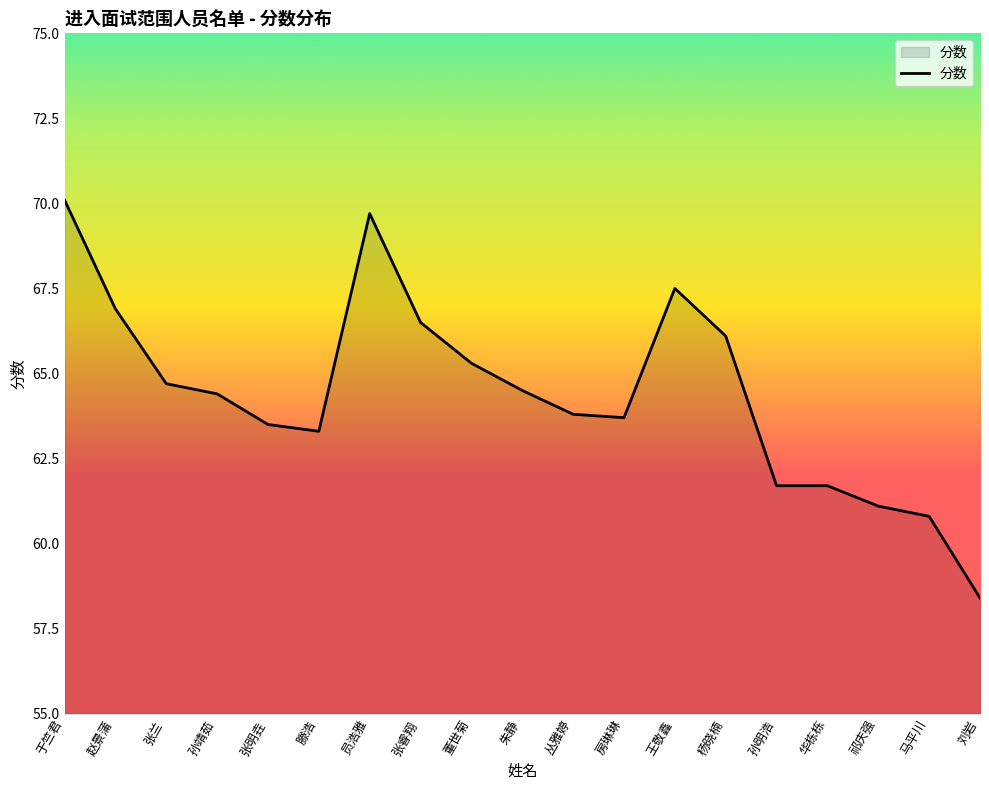

Does the chart display data point markers on the line(s)?

No